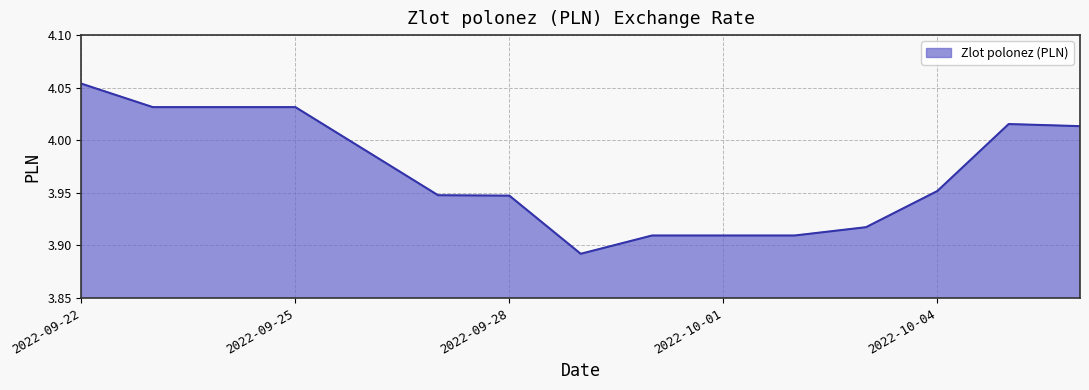

Reading left to right, transcribe all the data shown in this chart.

2022-09-22=4.1	2022-09-23=4.0	2022-09-24=4.0	2022-09-25=4.0	2022-09-26=4.0	2022-09-27=3.9	2022-09-28=3.9	2022-09-29=3.9	2022-09-30=3.9	2022-10-01=3.9	2022-10-02=3.9	2022-10-03=3.9	2022-10-04=4.0	2022-10-05=4.0	2022-10-06=4.0